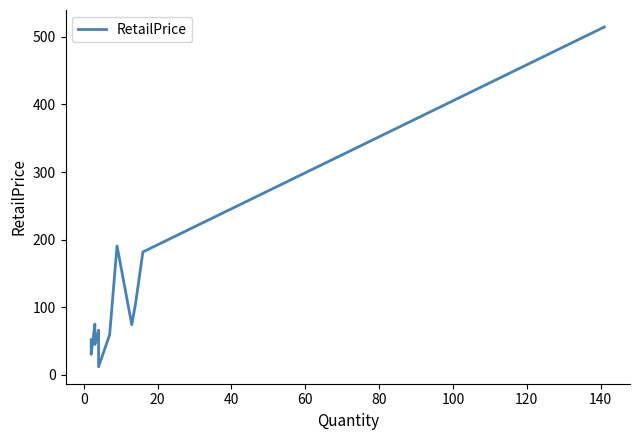

True or false: the data has more than 1 interior local peaks.

True